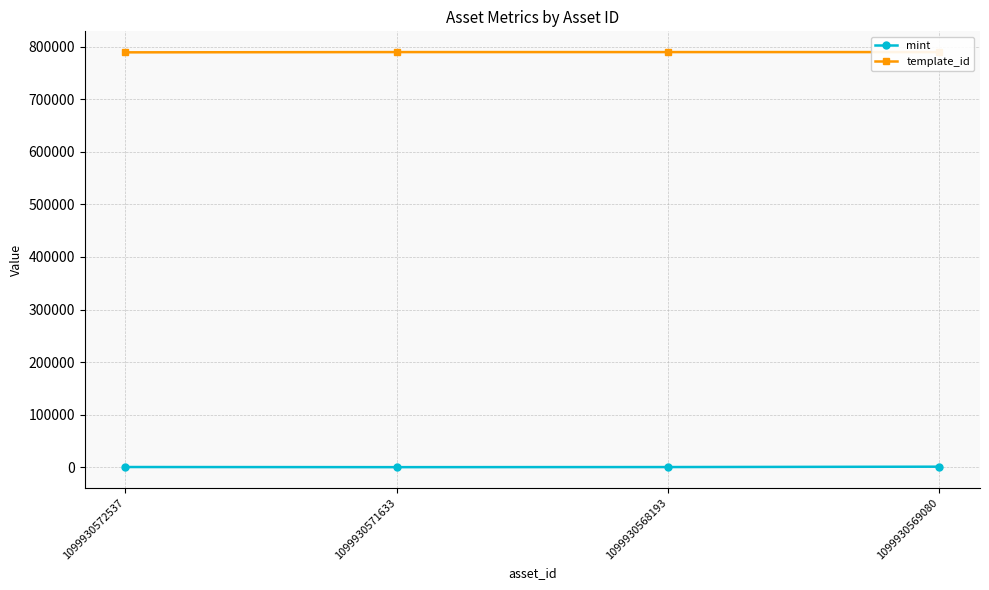

At which category is the sum across all series the highest?

1099930569080